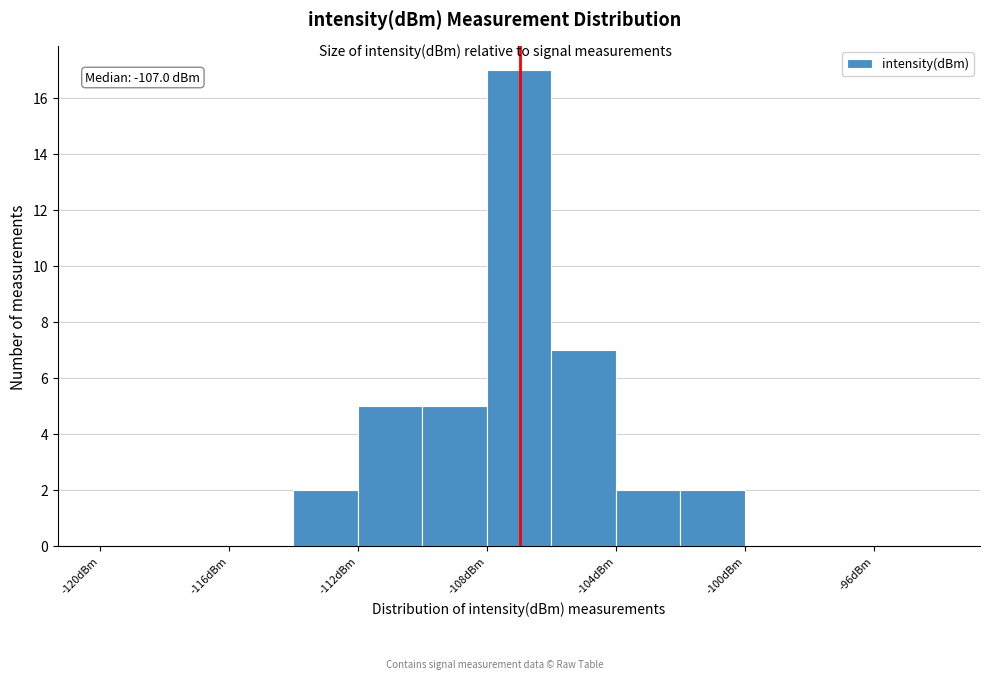

Over which range of the x-axis is the bar tallest?

-108 to -106